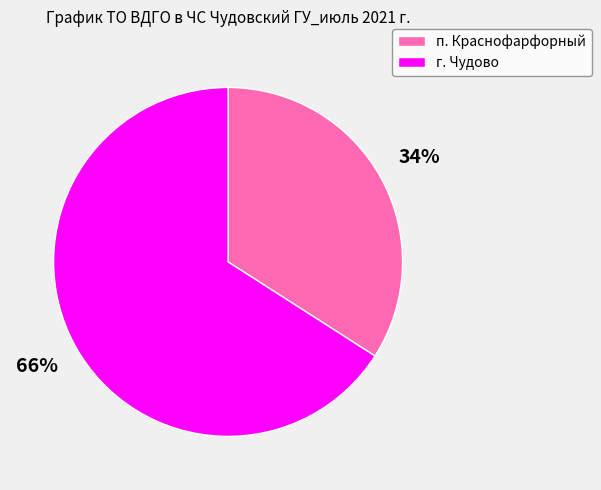

Is it true that г. Чудово is 55% of the pie?

False